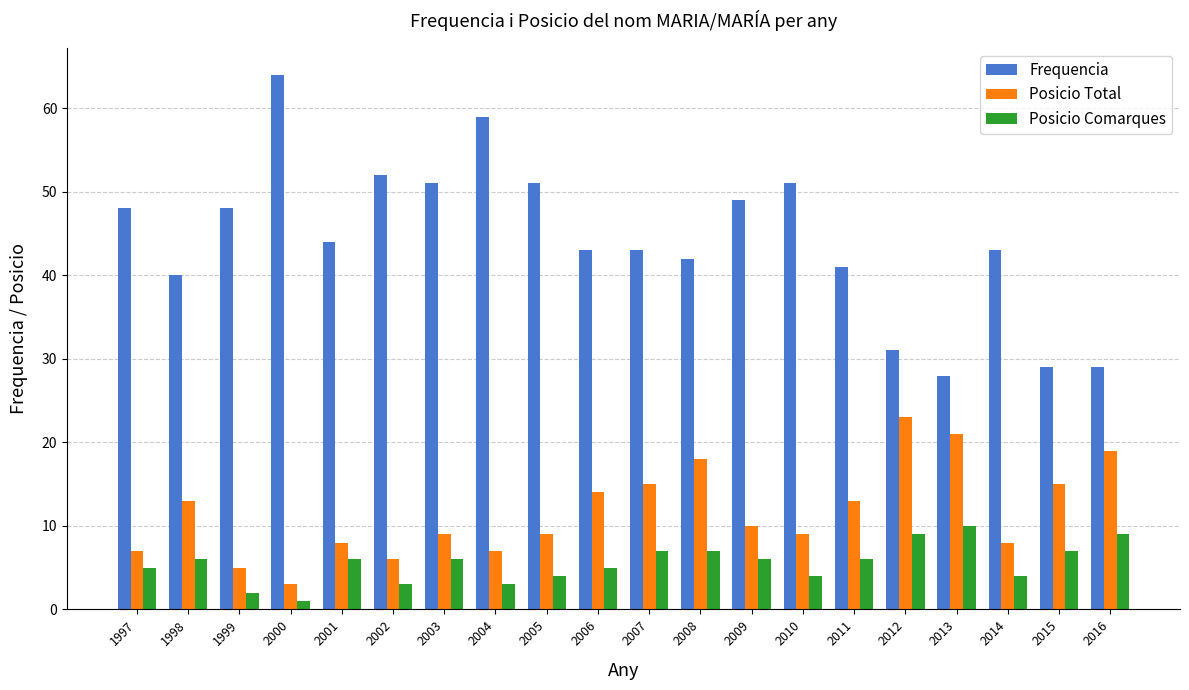

The value of Posicio Comarques at 2015 is 7. True or false?

True